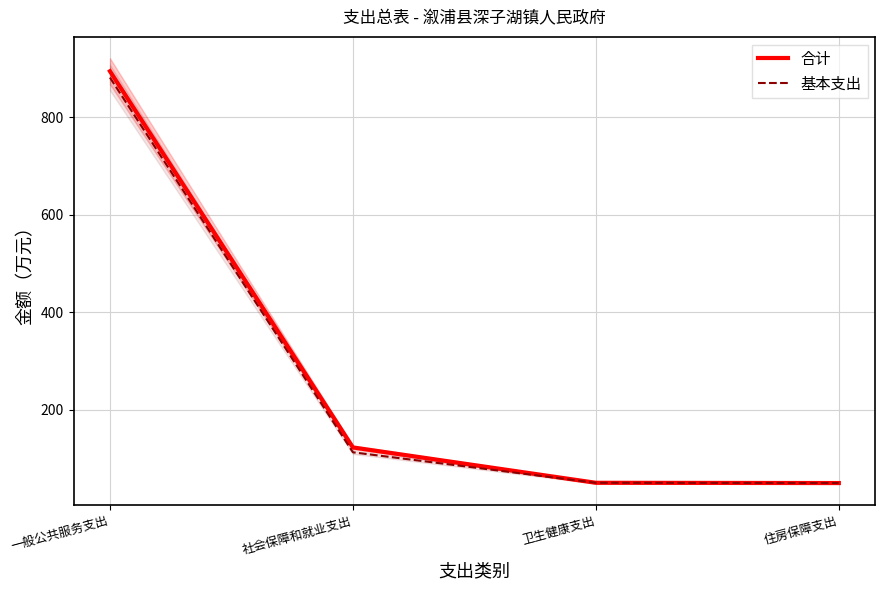

What is the sum of the 基本支出 values at 社会保障和就业支出 and 一般公共服务支出?

993.8